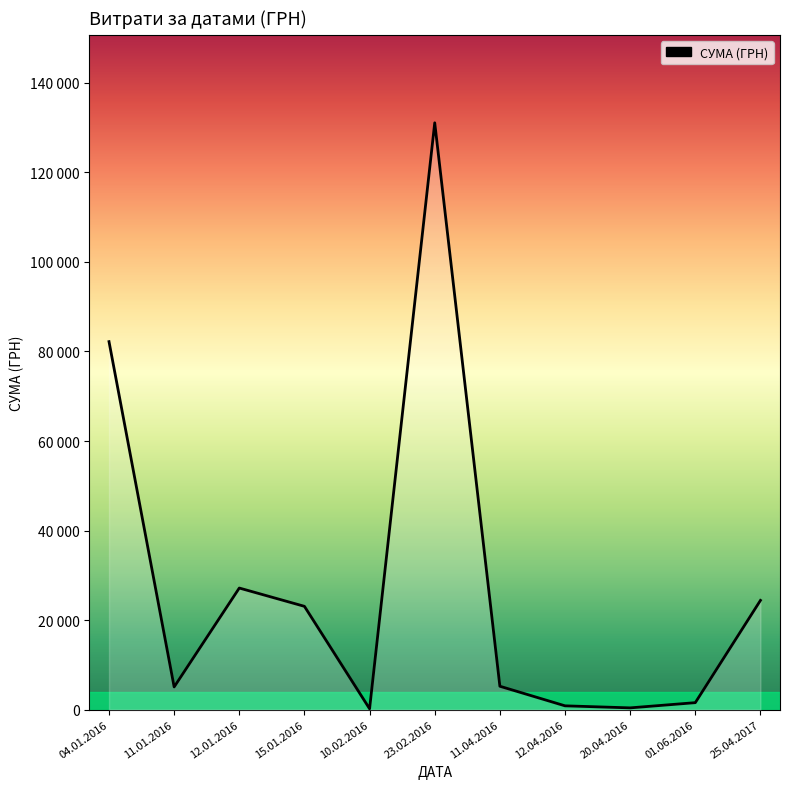

Is this an area chart (filled region under the line)?

Yes